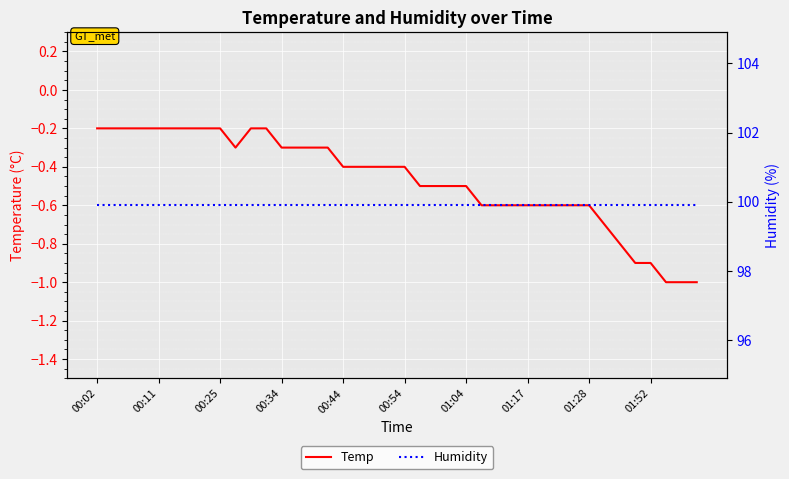

What are all the series names shown in the legend?

Temp, Humidity